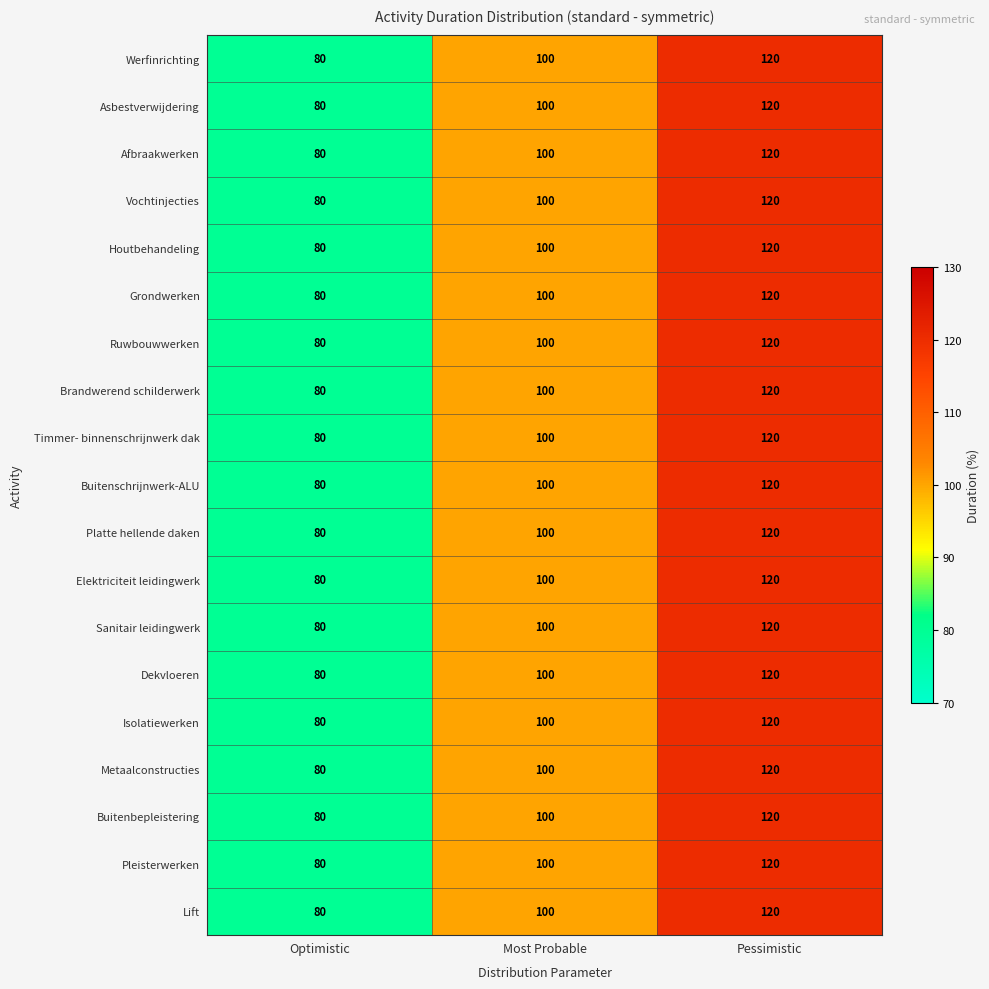

Which category has the lowest value across all series?

Optimistic